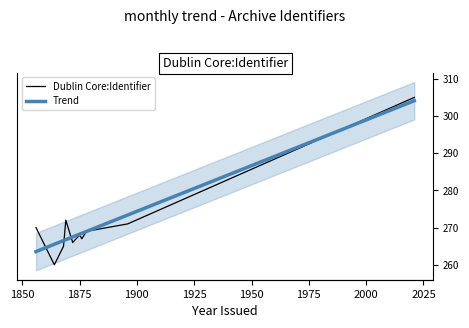

Rank the series by their maximum value, from highest to lowest.

Dublin Core:Identifier, Trend